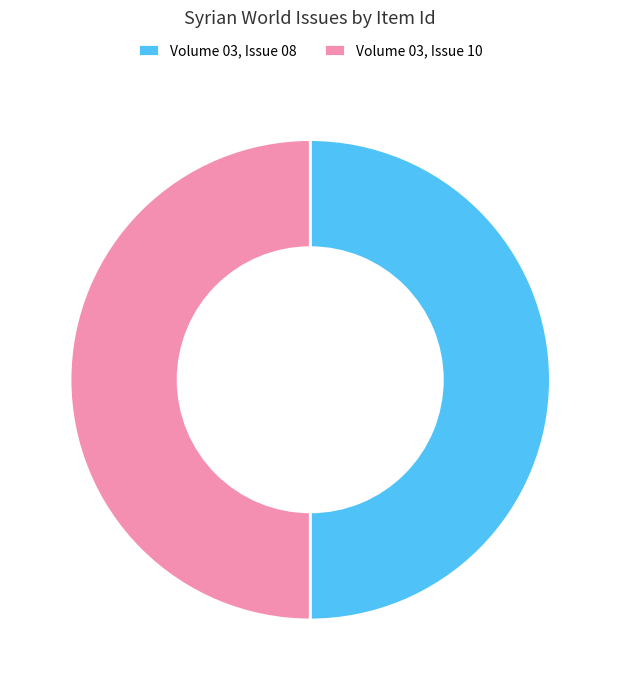

Combined, do Volume 03, Issue 08 and Volume 03, Issue 10 account for over 50%?

Yes